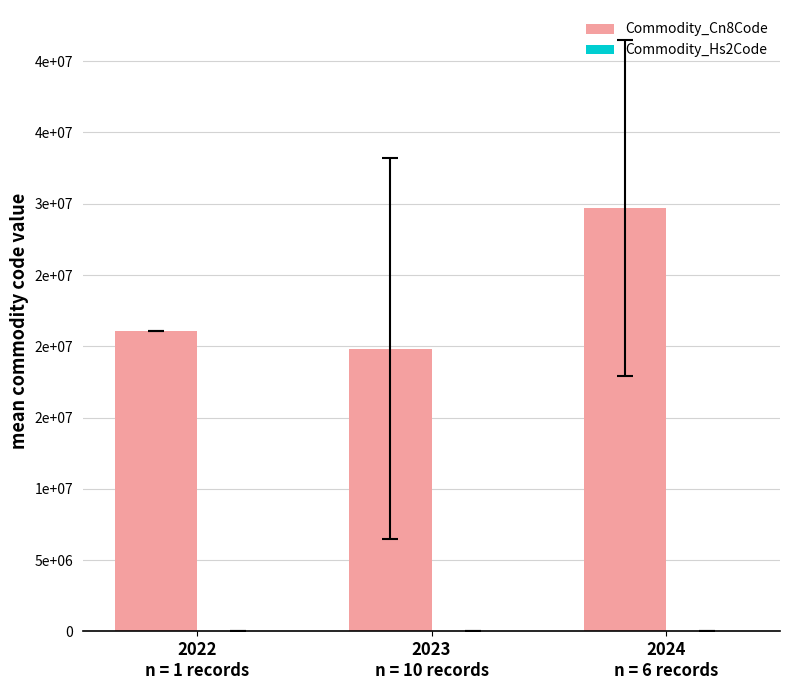

What is the difference between the maximum and minimum values in the Commodity_Cn8Code series?

9884628.0